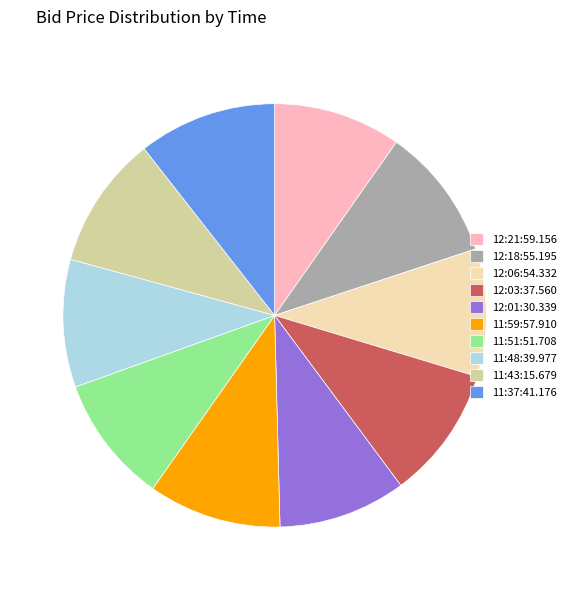

Is the sum of 12:01:30.339 and 12:06:54.332 greater than half?

No